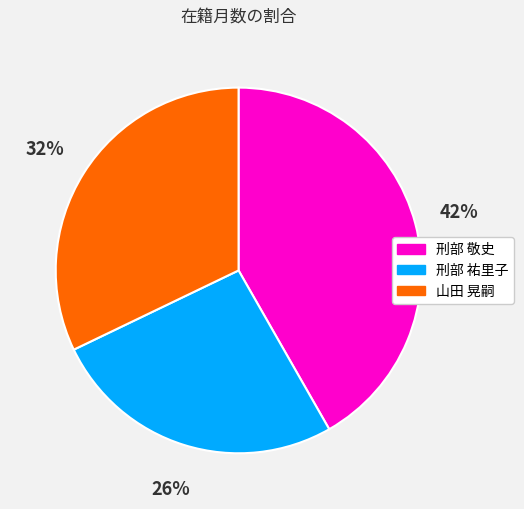

Which slice is the smallest?

刑部 祐里子